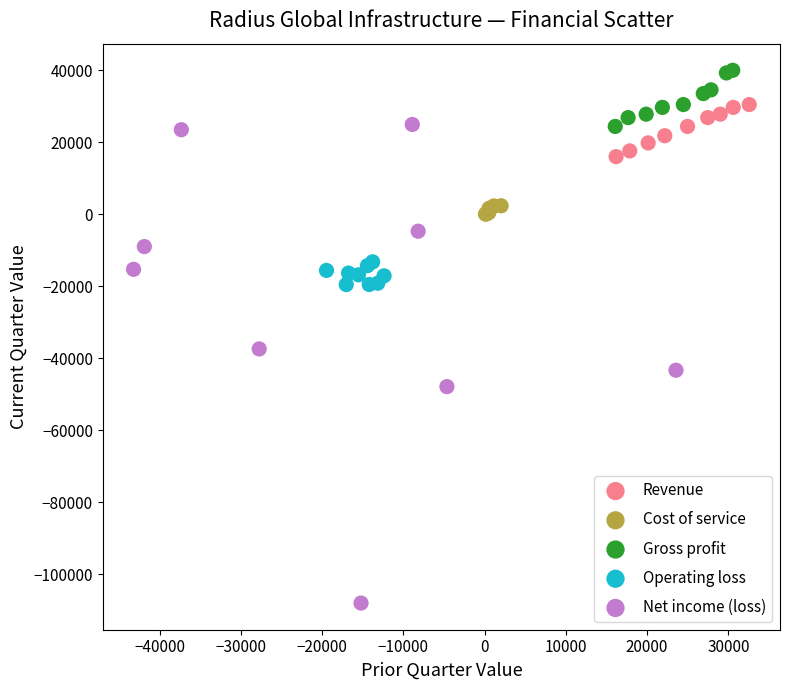

Which series has the largest Y range (max minus min)?

Net income (loss)